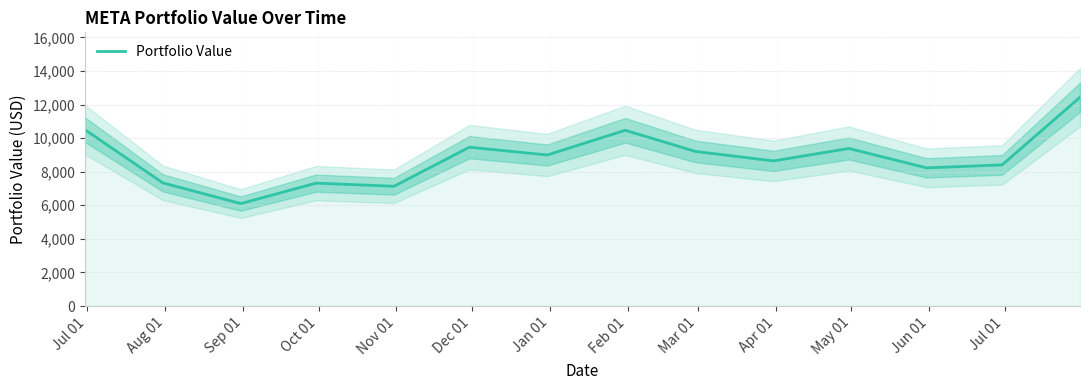

What is the lowest value of the Portfolio Value series?

6101.4